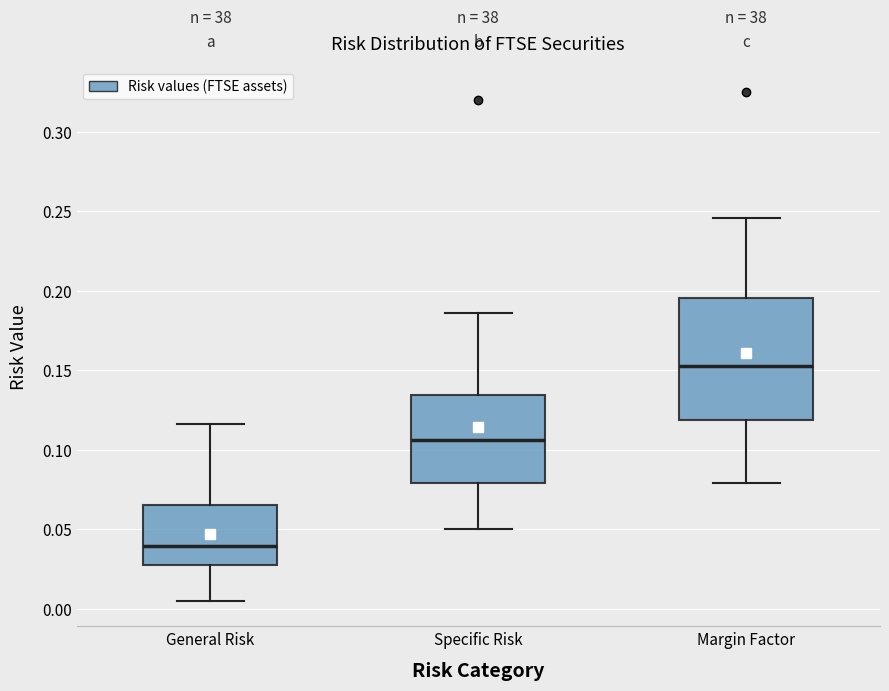

Reading left to right, read every box against the y-axis: the position of its median line, the range the box covers, and the ends of its whiskers. The values are not printed on the chart, so give them approximately, as read against the axis.

General Risk: median 0.040, box 0.025 to 0.065, whiskers 0.005 to 0.115
Specific Risk: median 0.105, box 0.080 to 0.135, whiskers 0.050 to 0.185
Margin Factor: median 0.155, box 0.120 to 0.195, whiskers 0.080 to 0.245